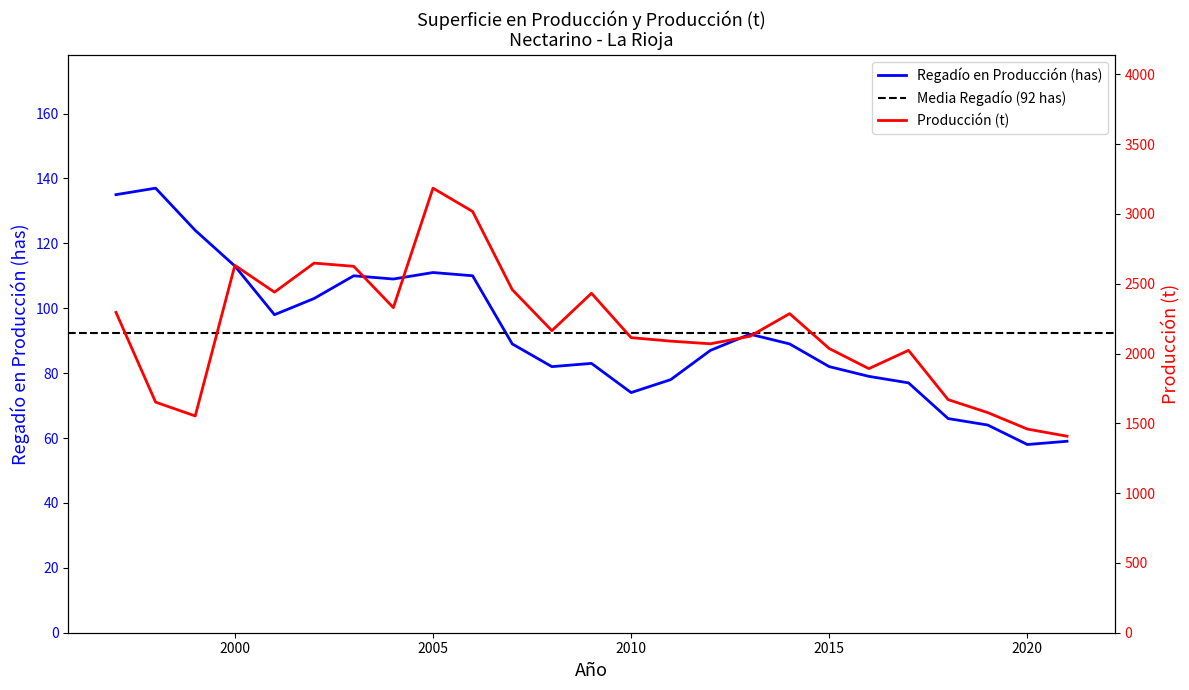

At which label does Produccion (t) reach its minimum?

2021